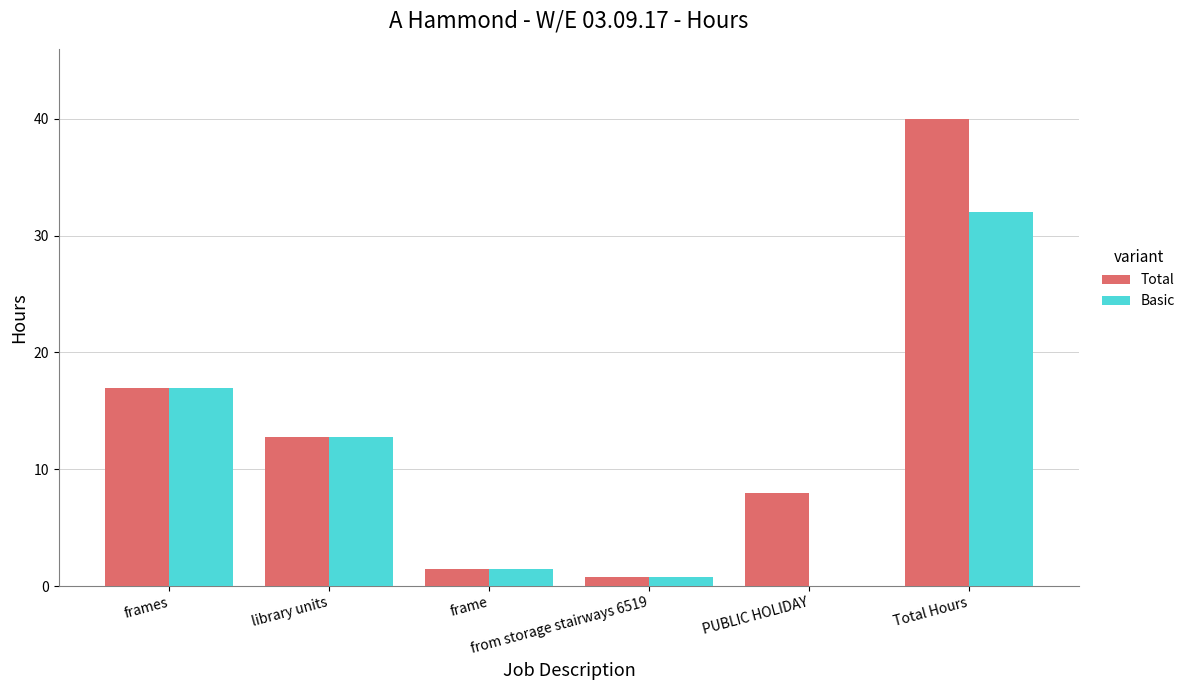

What is the sum of the Basic values at from storage stairways 6519 and frames?

17.8